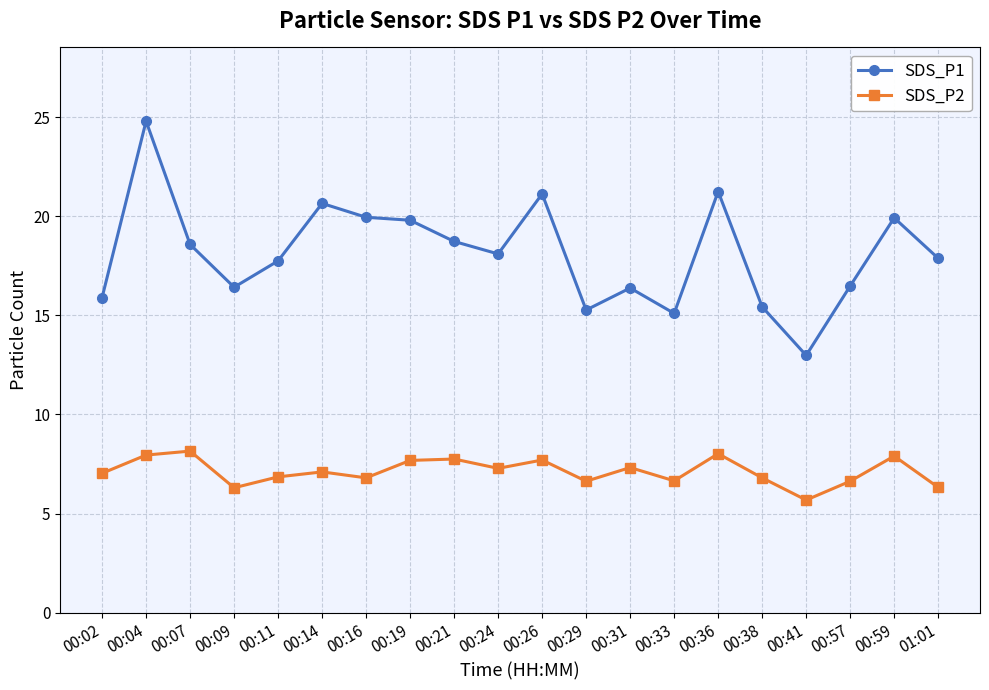

Which series has the largest total across all categories?

SDS_P1